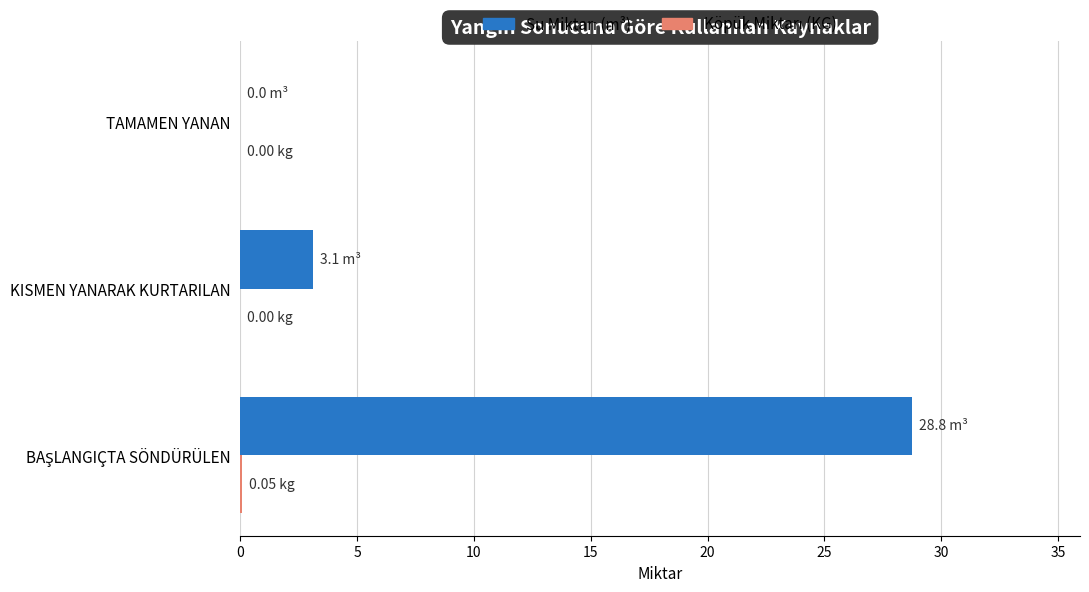

What is the total value across all series at KISMEN YANARAK KURTARILAN?

3.1